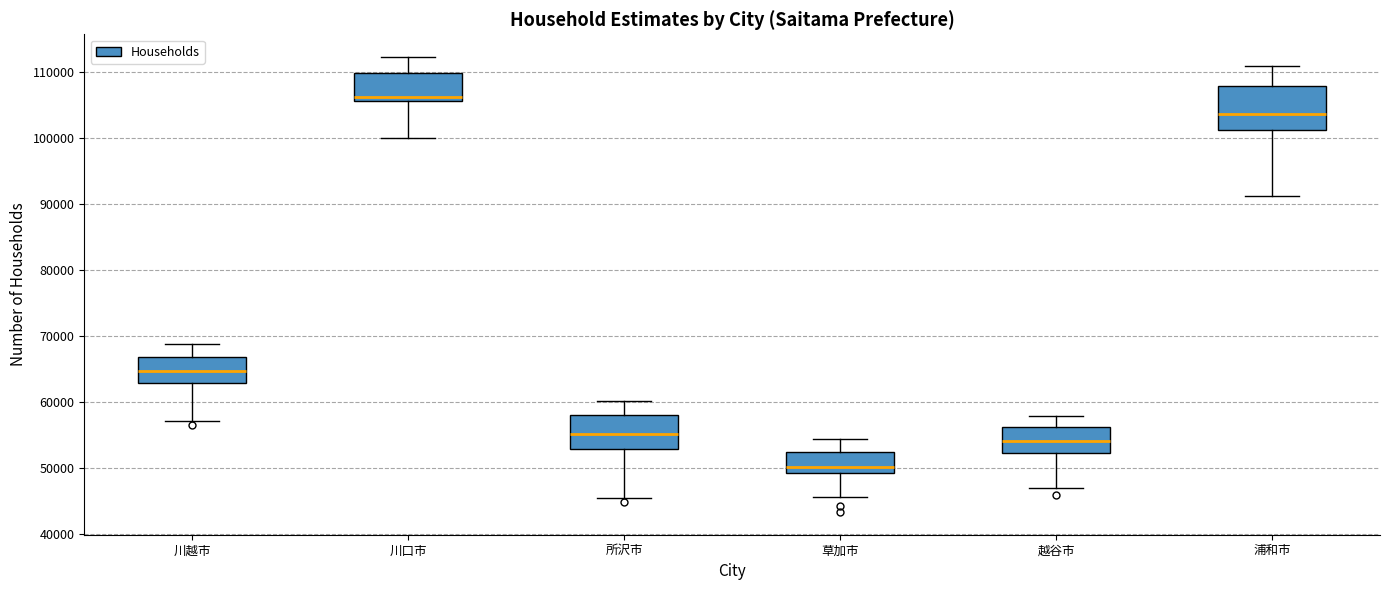

Which box's median line is the lowest?

草加市